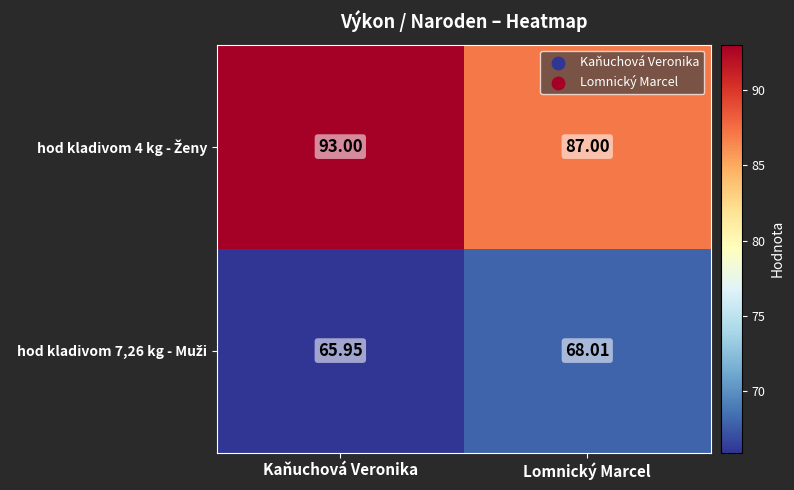

At which category is the sum across all series the highest?

Kaňuchová Veronika